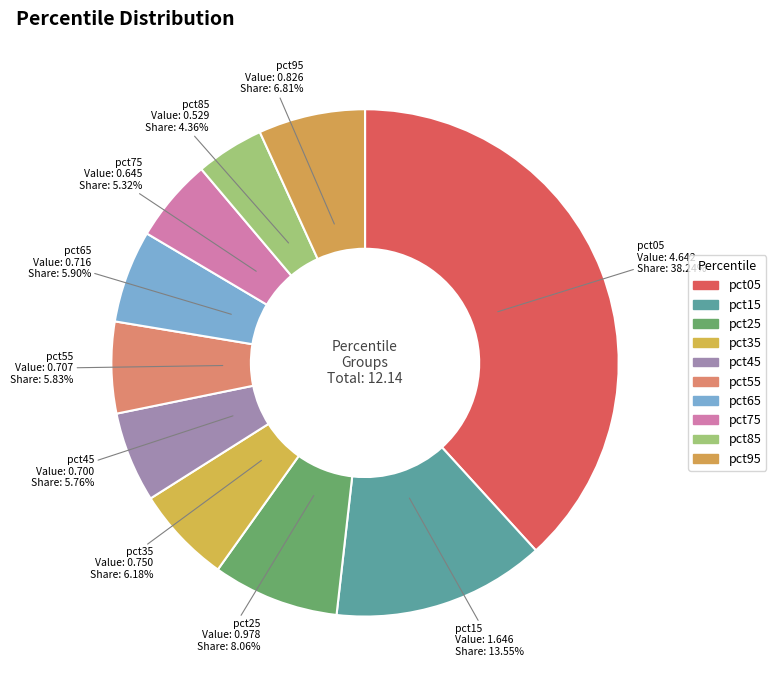

To the nearest percent, what is the difference between the pct45 and pct15 slice percentages?

8%